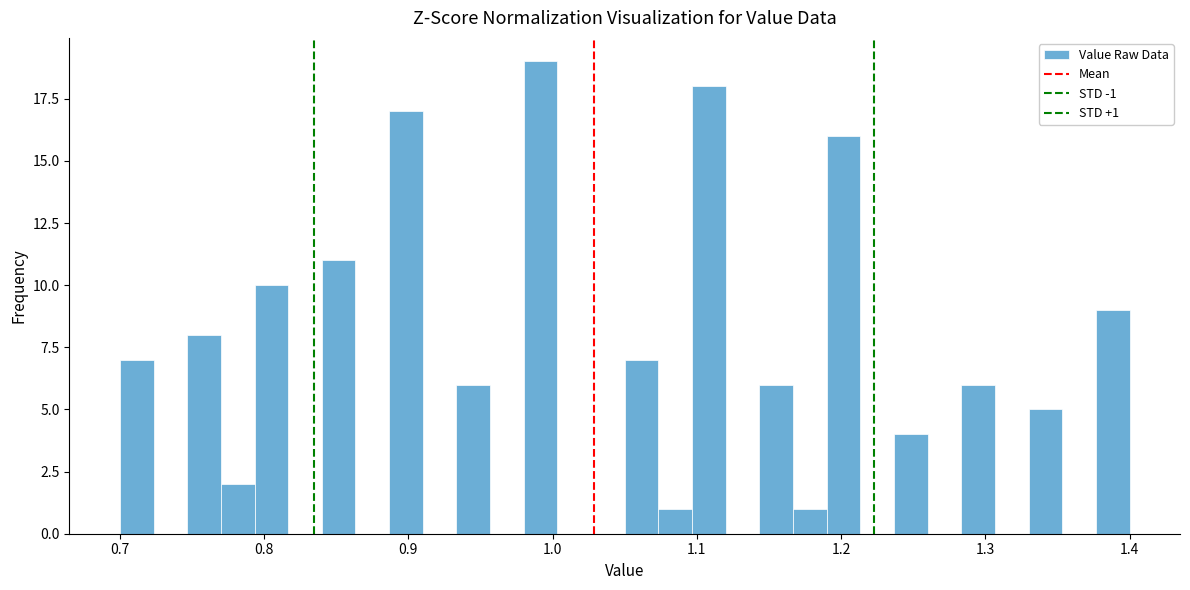

Around what value on the x-axis is the tallest bar? Give the approximate position of its centre, as read against the axis.

0.99